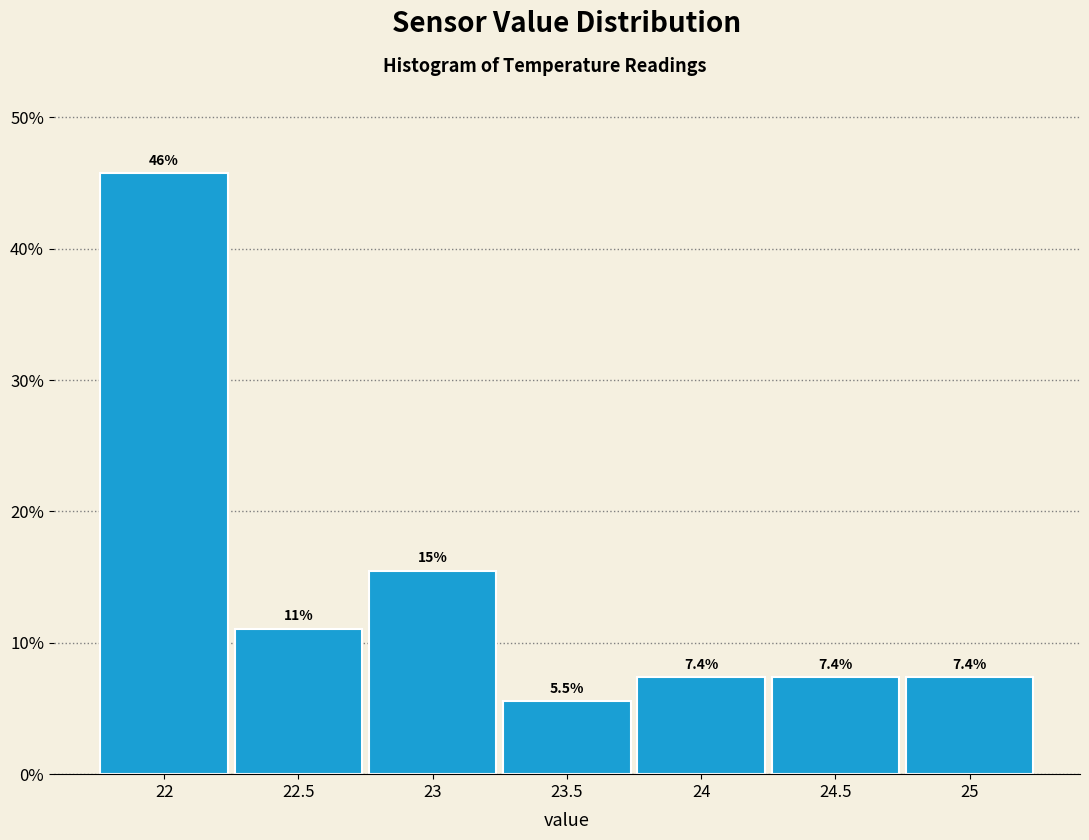

Over which range of the x-axis is the bar tallest?

21.75 to 22.25